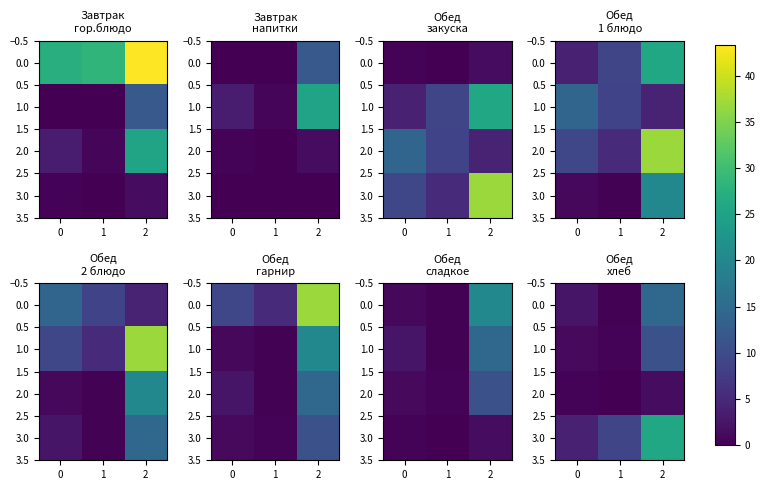

True or false: 3.0 has a value of 12.1 at 2.

False